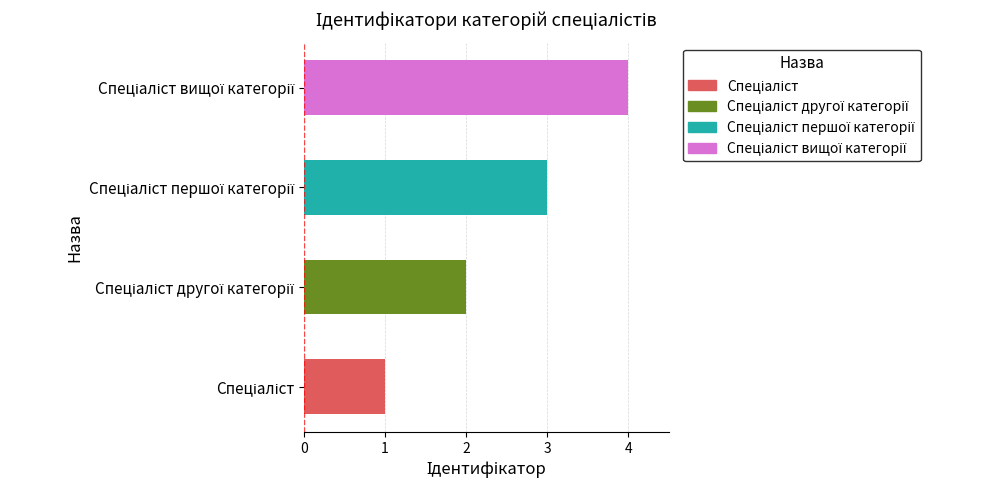

What is the change in value from 0 to 1?

+1